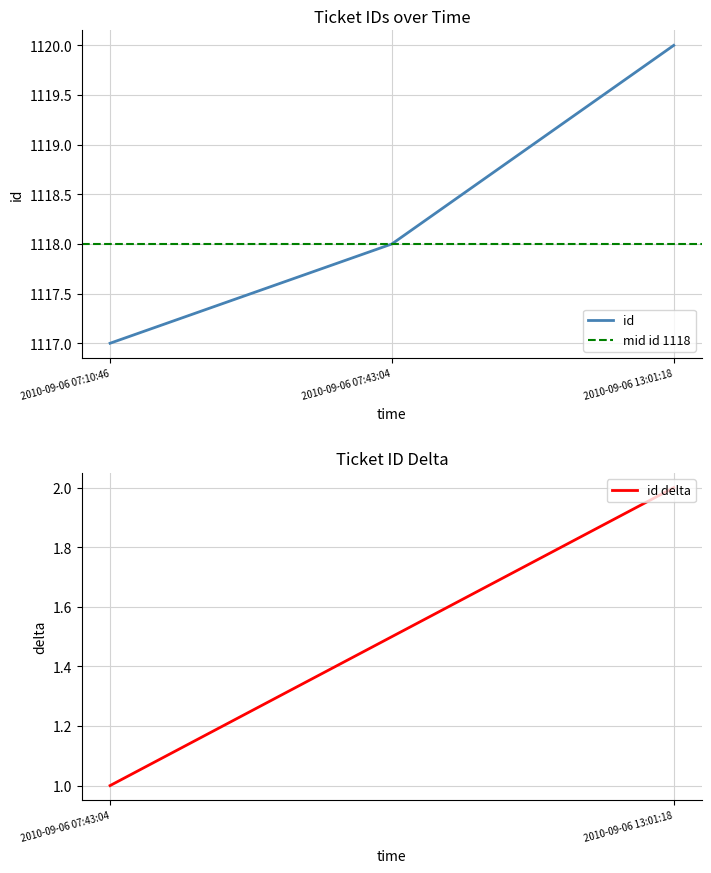

Which label corresponds to the largest value in the chart?

2010-09-06 13:01:18